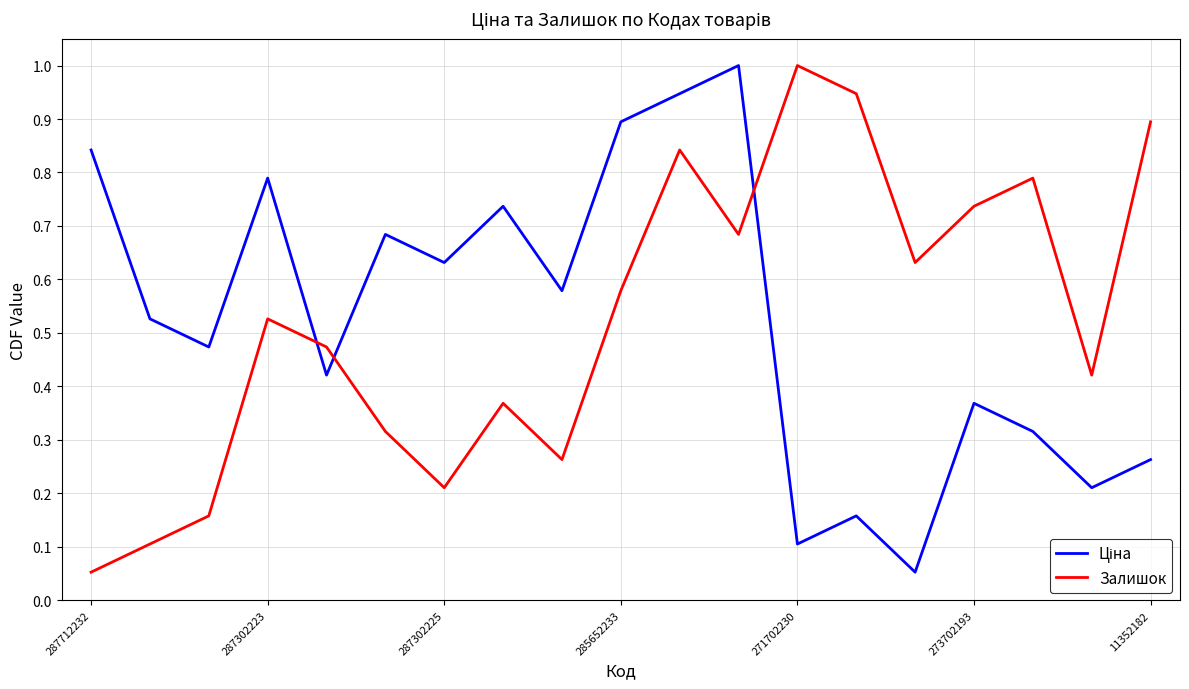

The Залишок series shows 1.3 at 273702193. True or false?

False